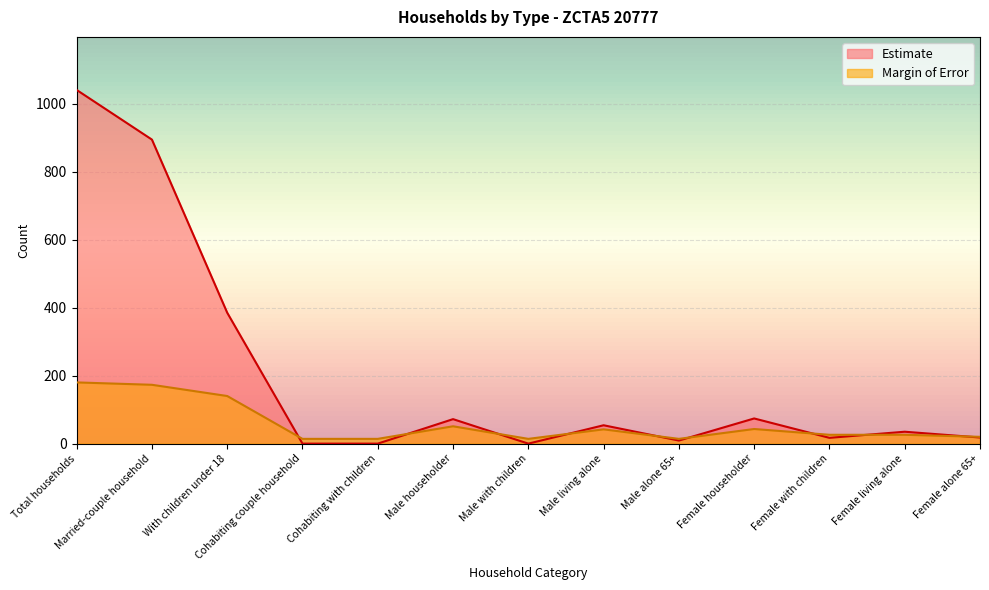

Reading left to right, what are all the values shown in this chart?

Estimate: Total households=1040	Married-couple household=894	With children under 18=385	Cohabiting couple household=0	Cohabiting with children=0	Male householder=72	Male with children=0	Male living alone=54	Male alone 65+=9	Female householder=74	Female with children=17	Female living alone=35	Female alone 65+=18
Margin of Error: Total households=180	Married-couple household=173	With children under 18=140	Cohabiting couple household=14	Cohabiting with children=14	Male householder=51	Male with children=14	Male living alone=42	Male alone 65+=14	Female householder=43	Female with children=26	Female living alone=26	Female alone 65+=20